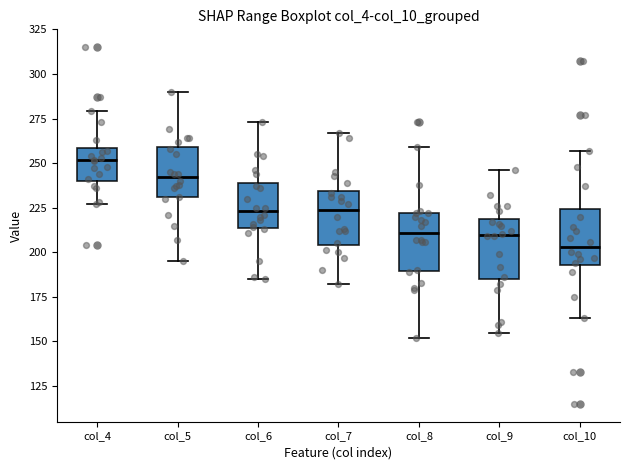

Where is the lower edge of the box for col_8 on the y-axis? The values are not printed on the chart, so give them approximately, as read against the axis.

190